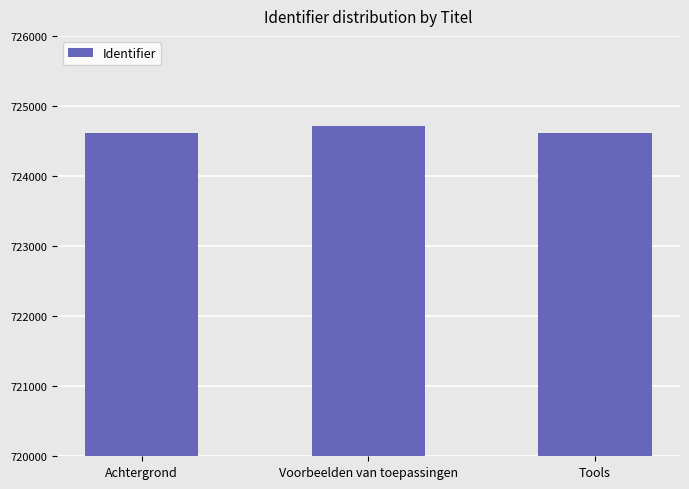

At which label does the data first exceed 724617?

Voorbeelden van toepassingen